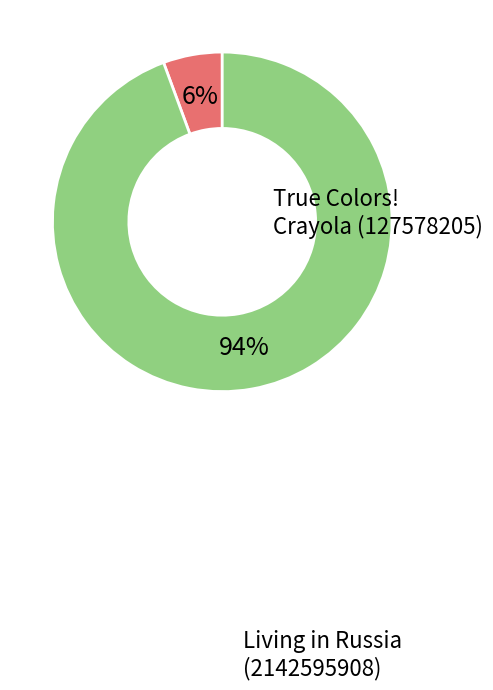

Is there any slice that represents more than half of the pie?

Yes